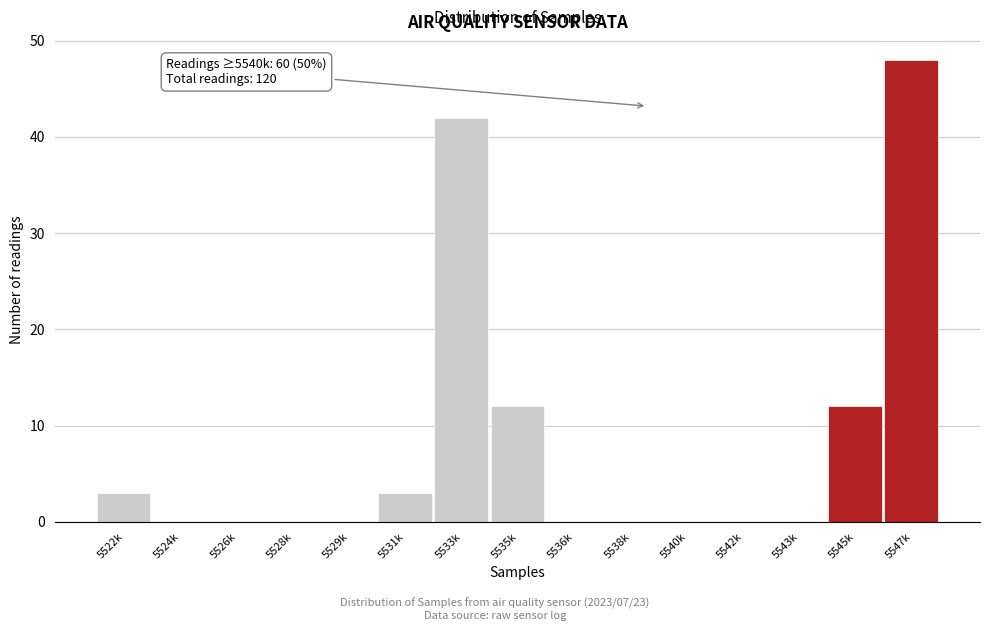

Reading left to right, list all the values displayed in this chart.

5522k=3	5524k=0	5526k=0	5528k=0	5529k=0	5531k=3	5533k=42	5535k=12	5536k=0	5538k=0	5540k=0	5542k=0	5543k=0	5545k=12	5547k=48